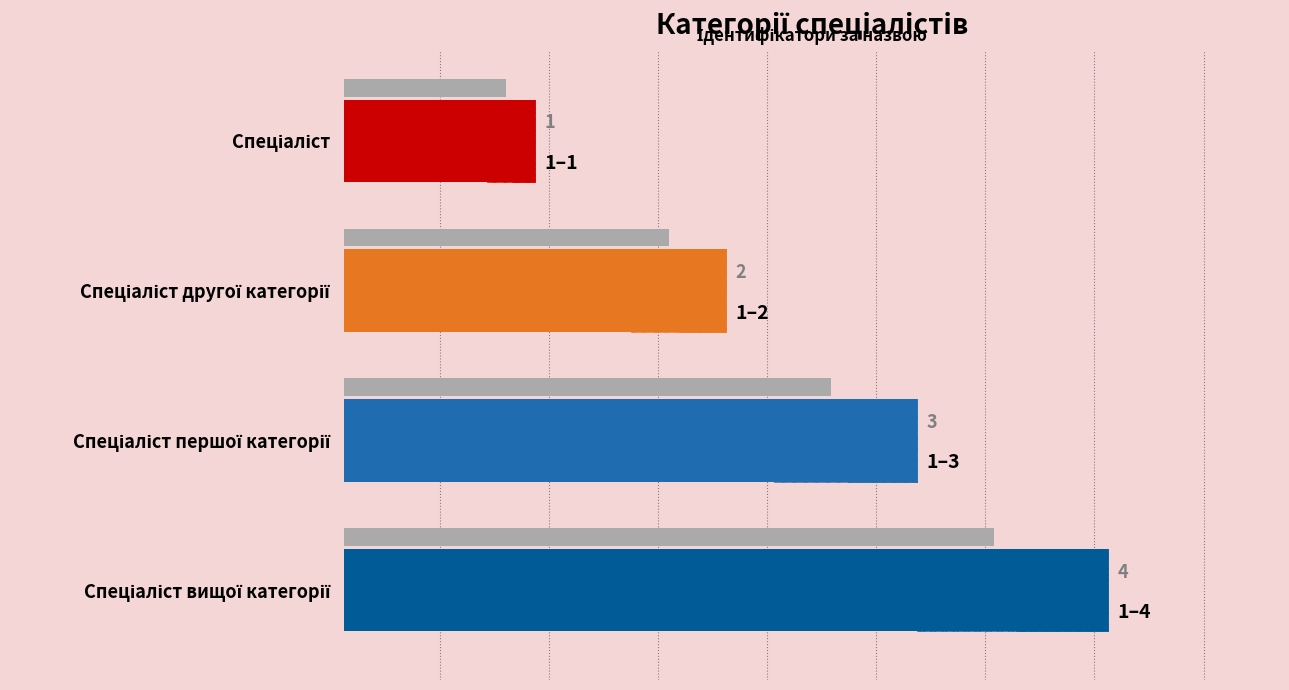

Is it true that the value at Спеціаліст вищої категорії is 2?

False